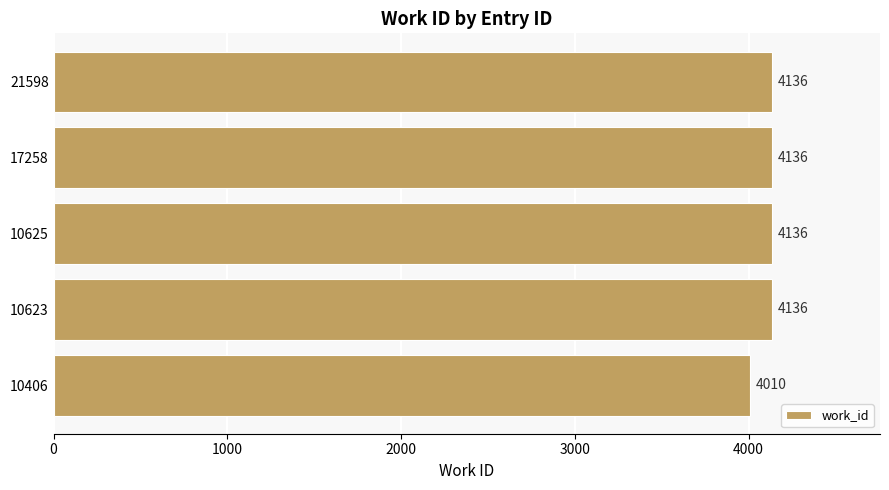

Is it true that the value at 10625 is 4136?

True